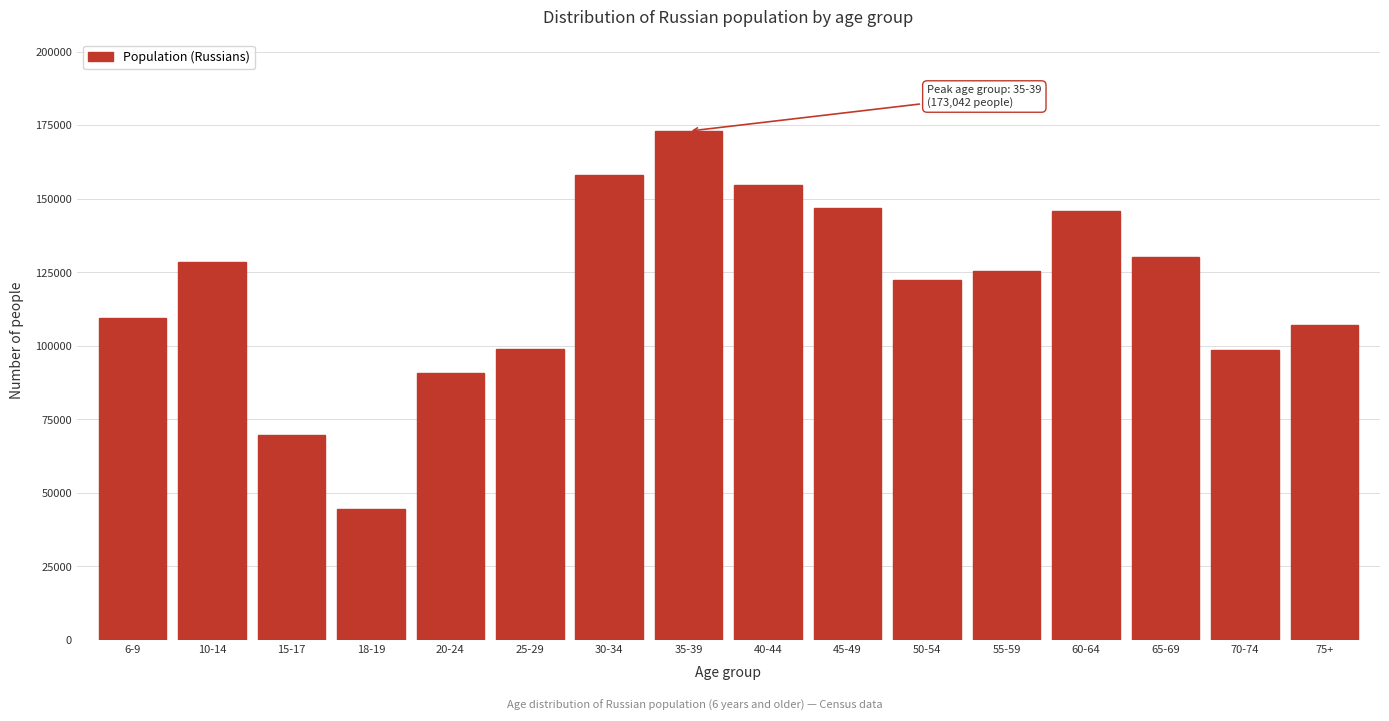

What value does the data have at 20-24, to the nearest 10?

90770